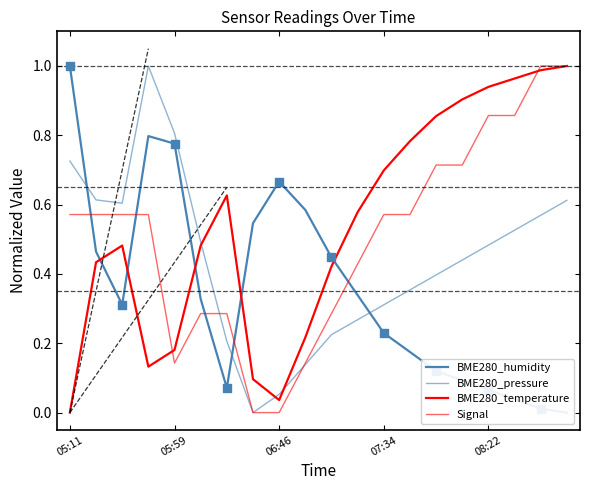

Is the value of BME280_temperature at 05:11 greater than the value of Signal at 07:34?

No